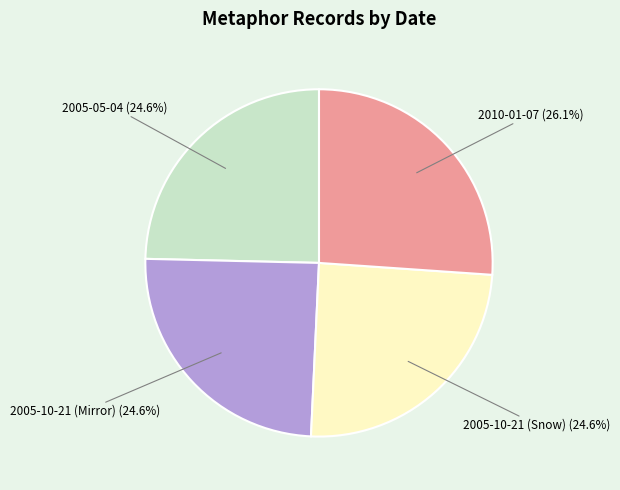

To the nearest percent, what percentage of the pie is 2005-10-21 (Mirror)?

25%